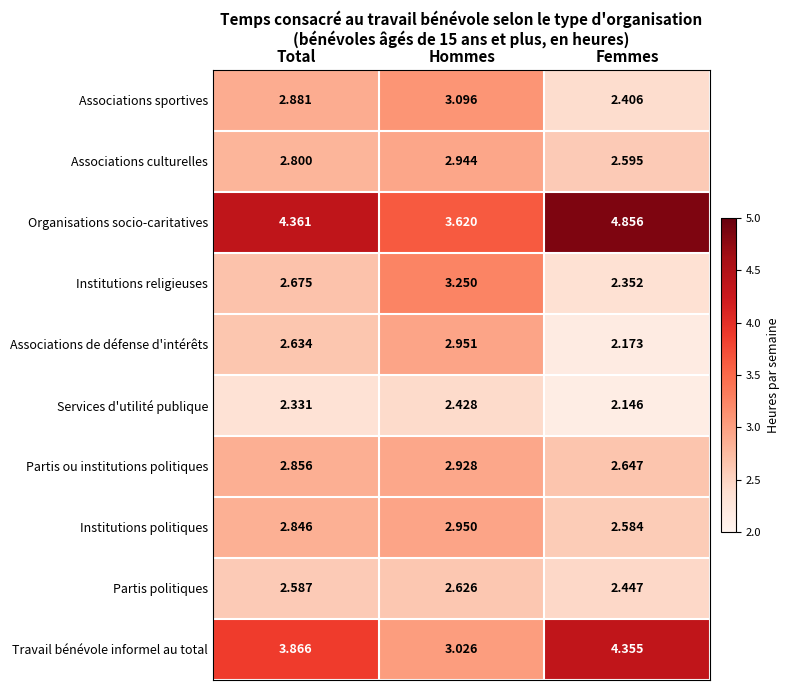

List the labels in order of Partis politiques value, largest first.

Hommes, Total, Femmes